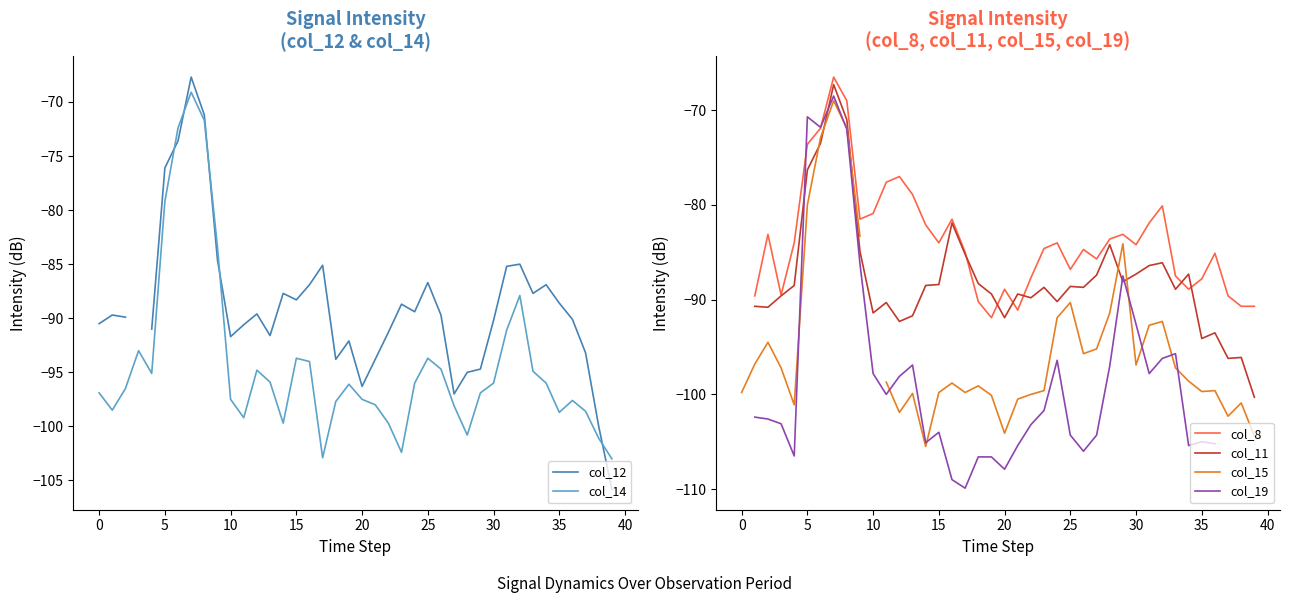

True or false: col_15 has more than 2 points higher than both neighbors.

True